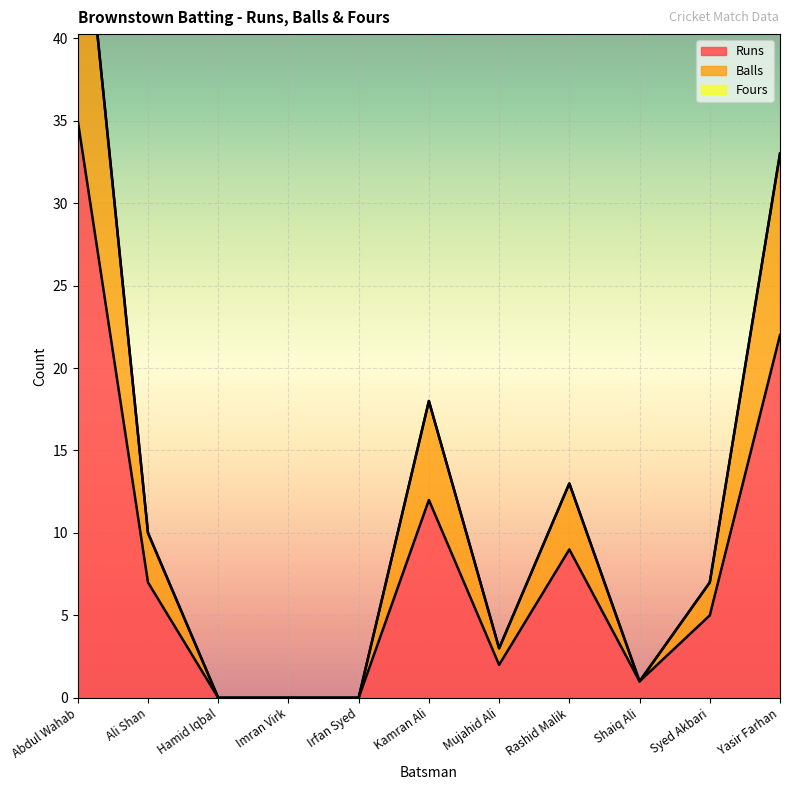

At which category does Balls reach its first local peak?

Kamran Ali